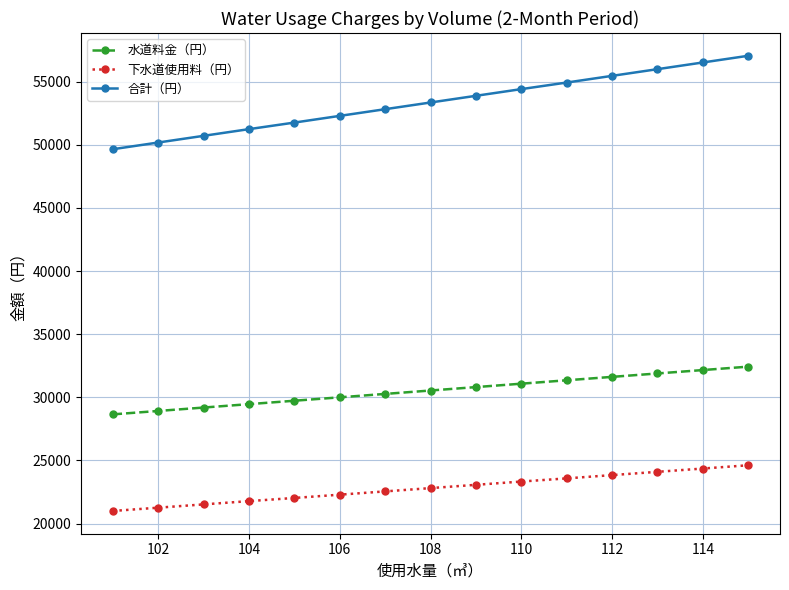

Which series has the largest total across all categories?

合計（円）